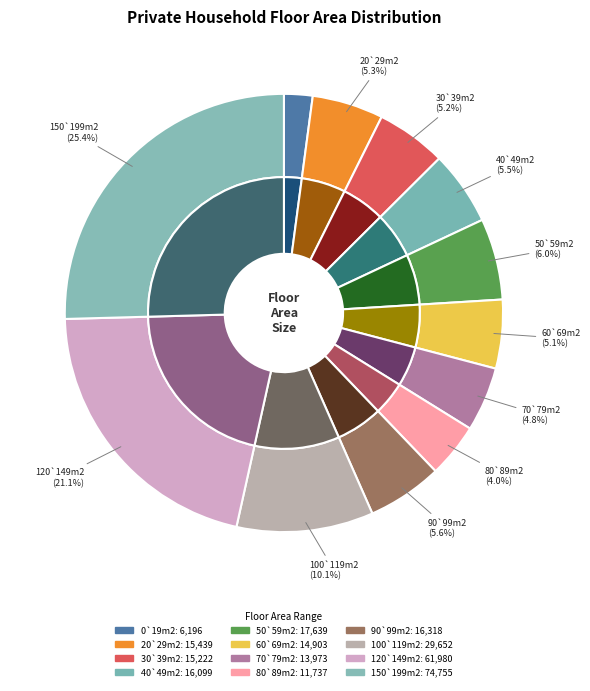

What is the ratio of the value at 90`99m2 to the value at 50`59m2?

0.9